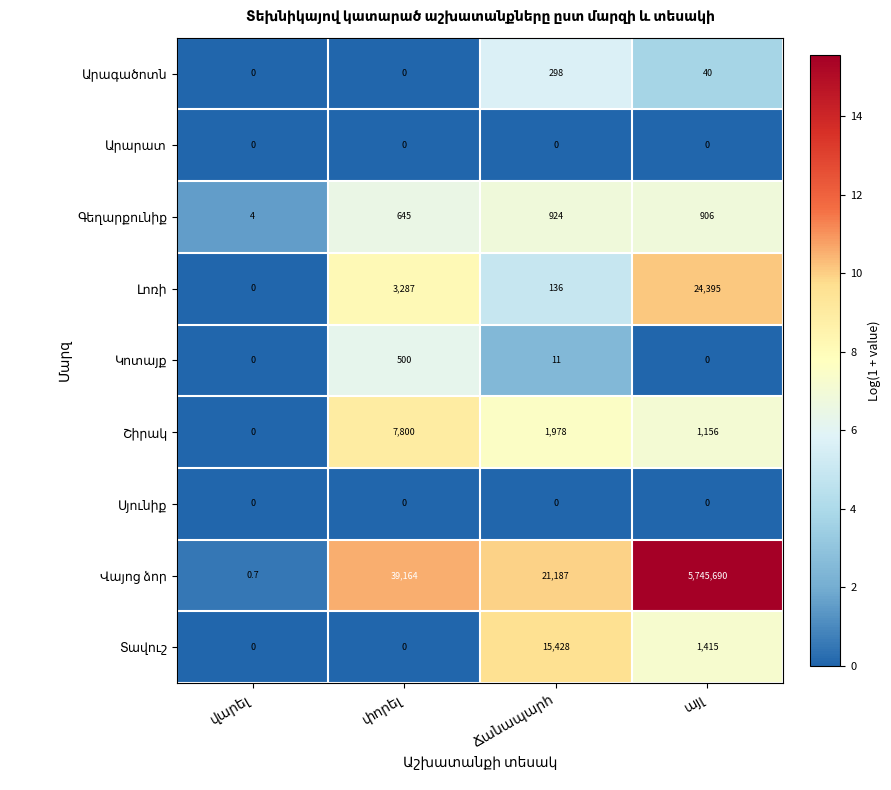

What is the total value across all series at վարել?

2.1